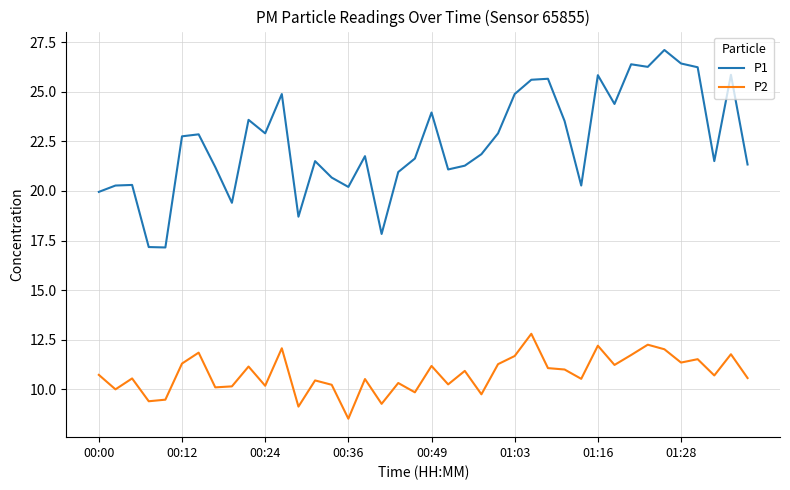

True or false: P2 and P1 intersect in this chart.

False